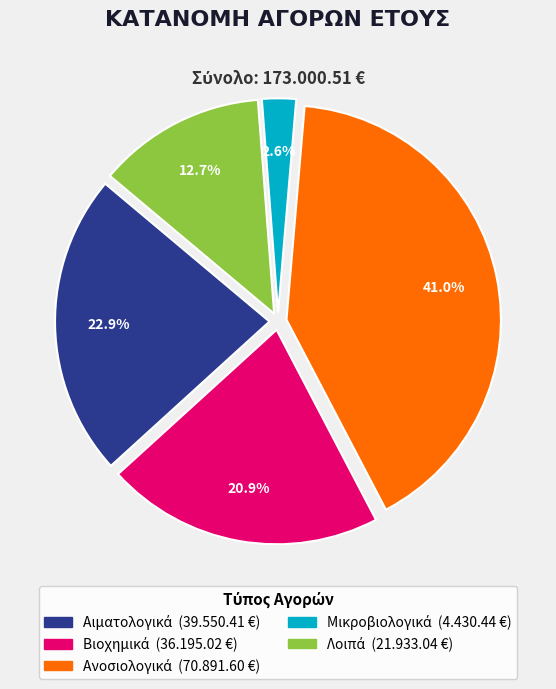

Count the number of slices in the pie.

5